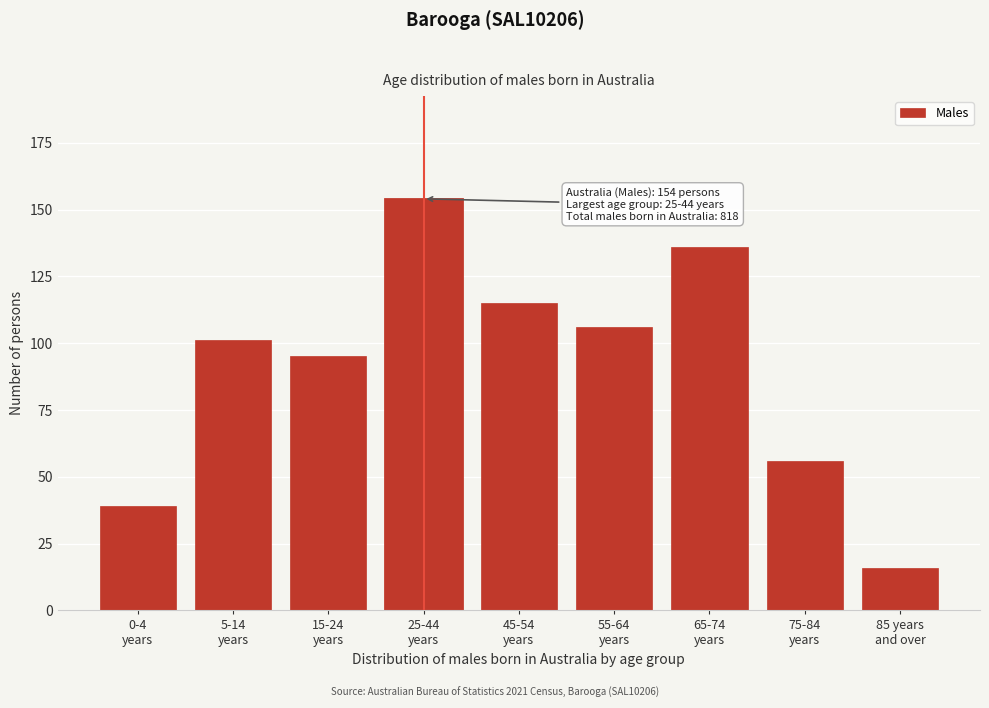

Reading left to right, transcribe all the data shown in this chart.

39	101	95	154	115	106	136	56	16